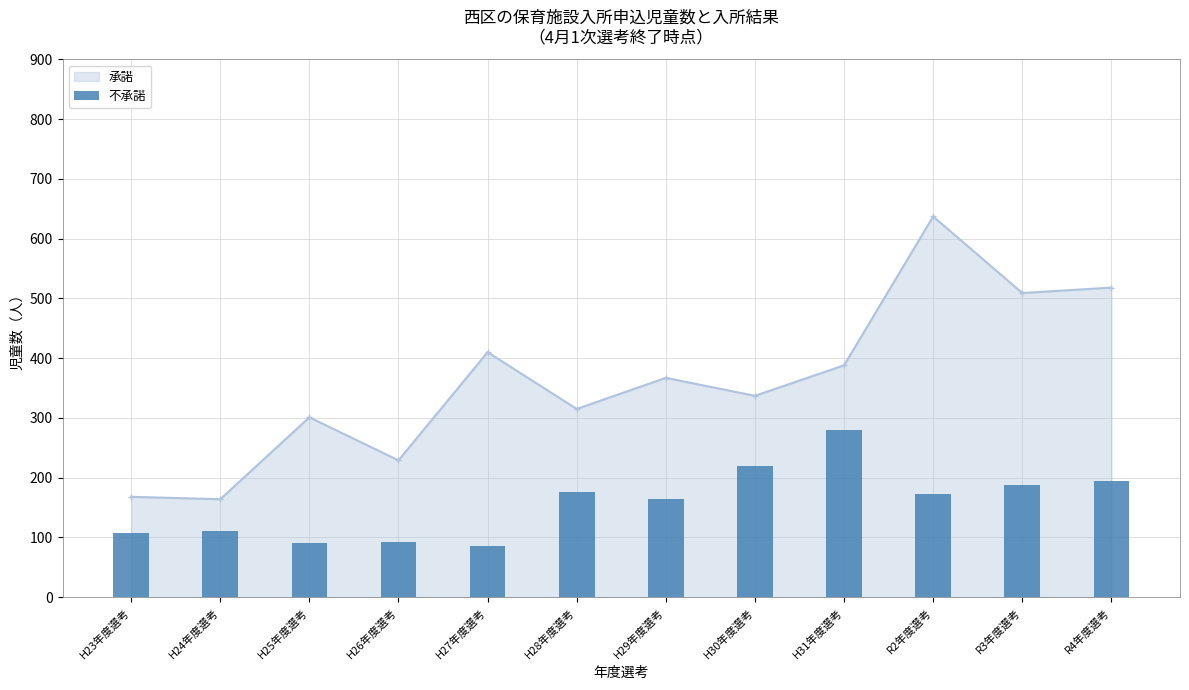

Reading left to right, extract all data points from this chart.

H23年度選考=108	H24年度選考=110	H25年度選考=91	H26年度選考=93	H27年度選考=85	H28年度選考=176	H29年度選考=165	H30年度選考=219	H31年度選考=279	R2年度選考=173	R3年度選考=187	R4年度選考=194